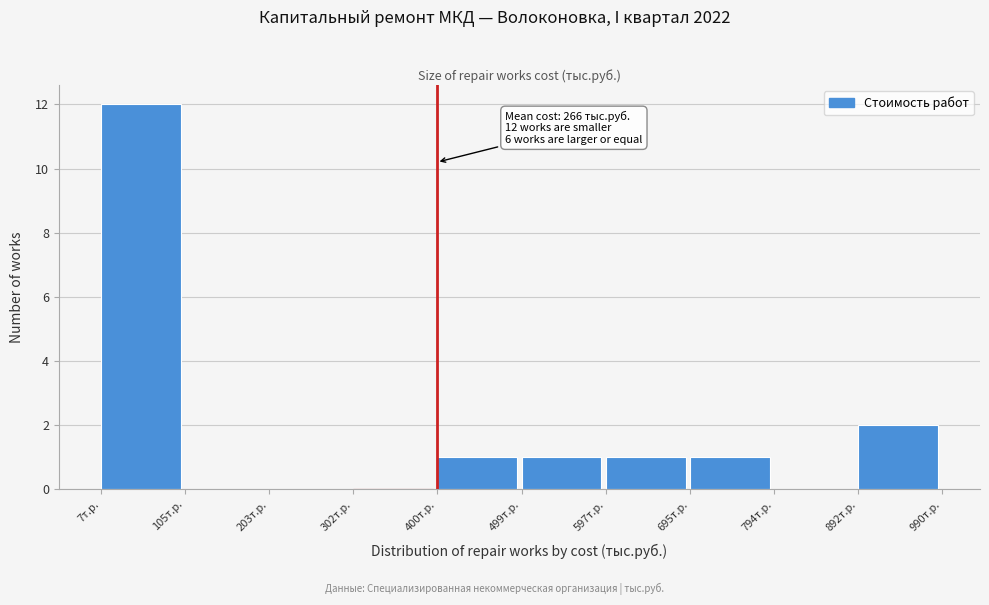

Over which range of the x-axis is the bar tallest?

10 to 110